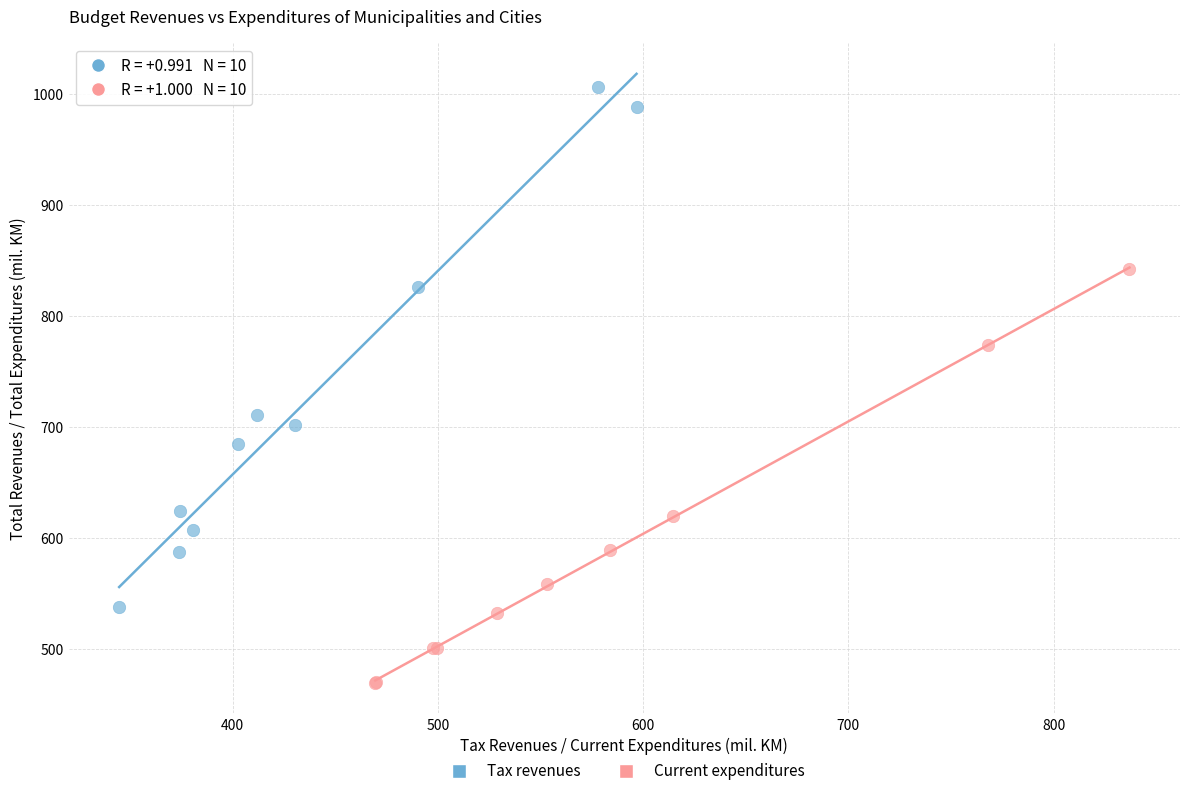

Which series has the widest spread of Y values?

Tax revenues